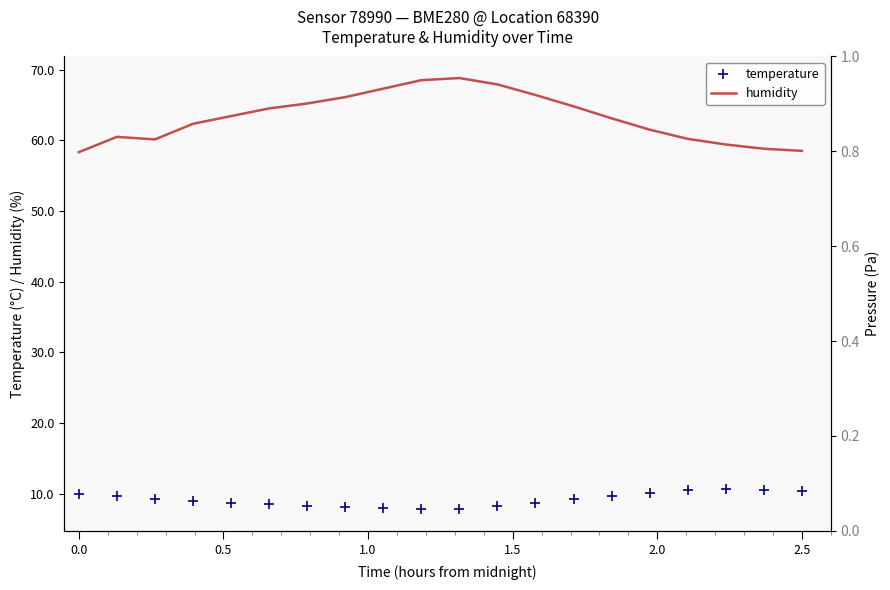

Which series reaches the maximum Y coordinate?

humidity